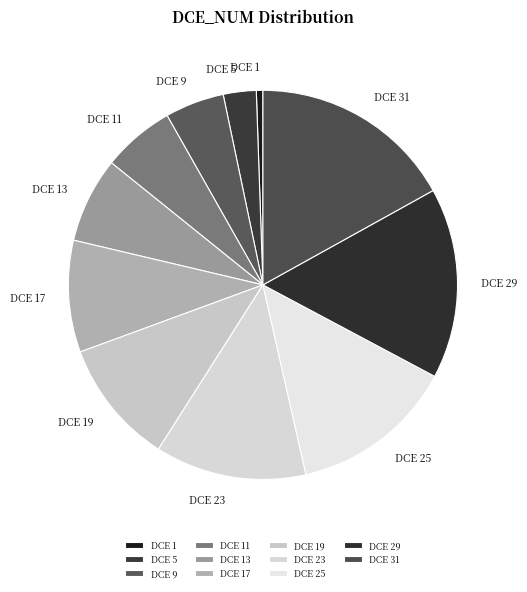

Does DCE 25 represent more than half of the total?

No